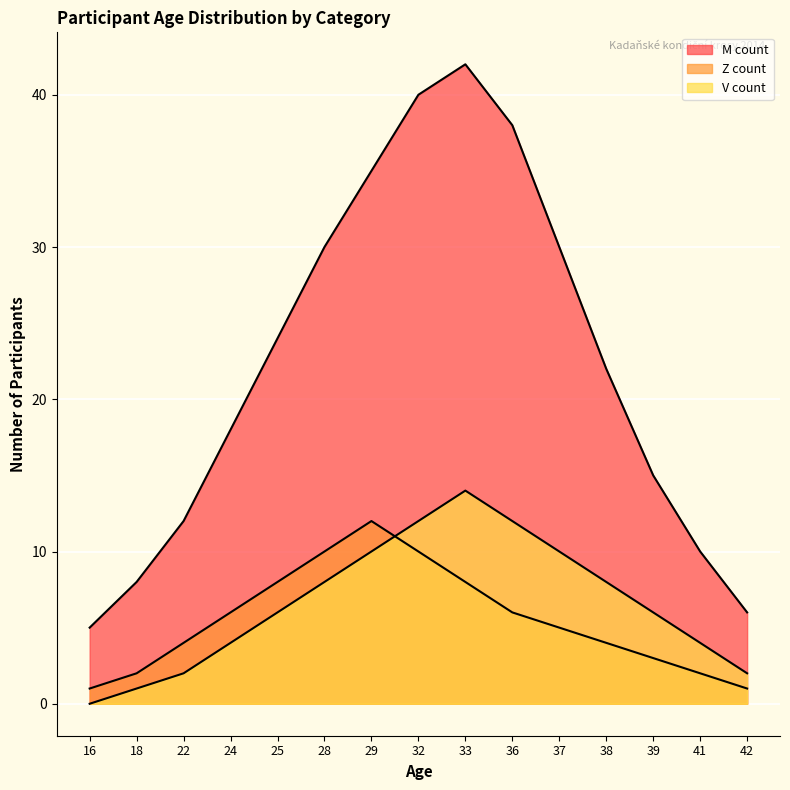

Reading left to right, list all the values displayed in this chart.

M count: 5	8	12	18	24	30	35	40	42	38	30	22	15	10	6
Z count: 1	2	4	6	8	10	12	10	8	6	5	4	3	2	1
V count: 0	1	2	4	6	8	10	12	14	12	10	8	6	4	2